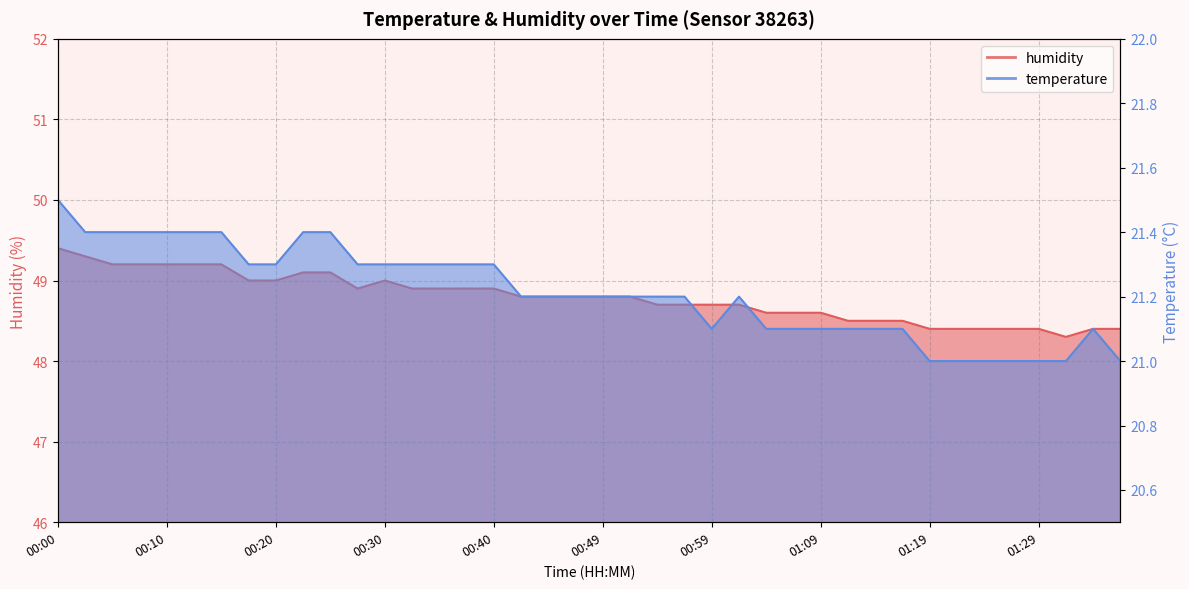

Which series has the largest total across all categories?

humidity